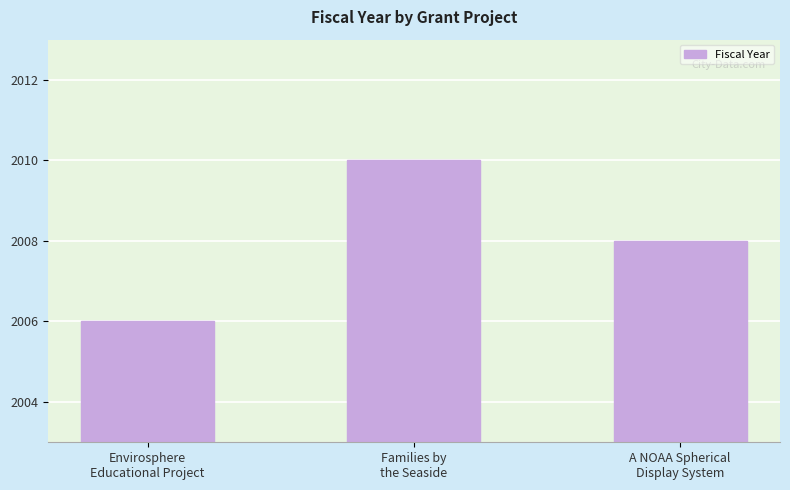

Where is the data nearest to the value 2008?

A NOAA Spherical
Display System